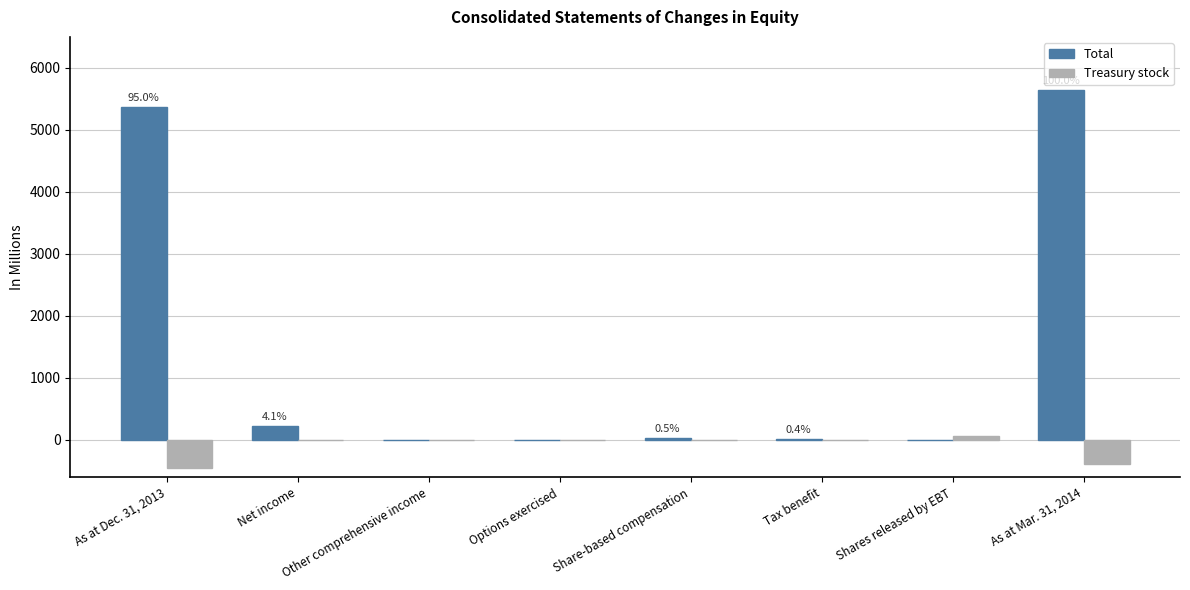

Is it true that Treasury stock equals 219.8 at Share-based compensation?

False